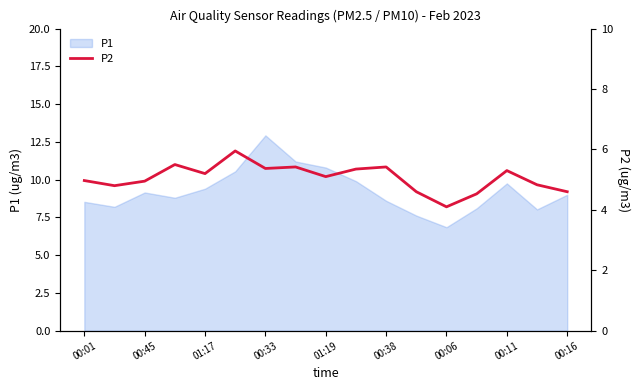

The value of P1 at 00:45 is 9.2. True or false?

True